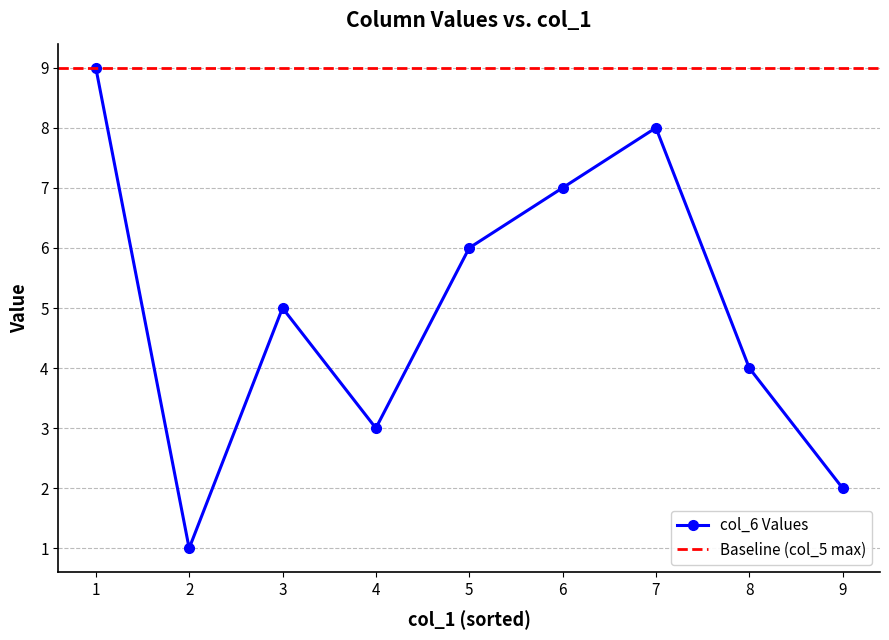

The value of col_6 Values at 1 is 9. True or false?

True